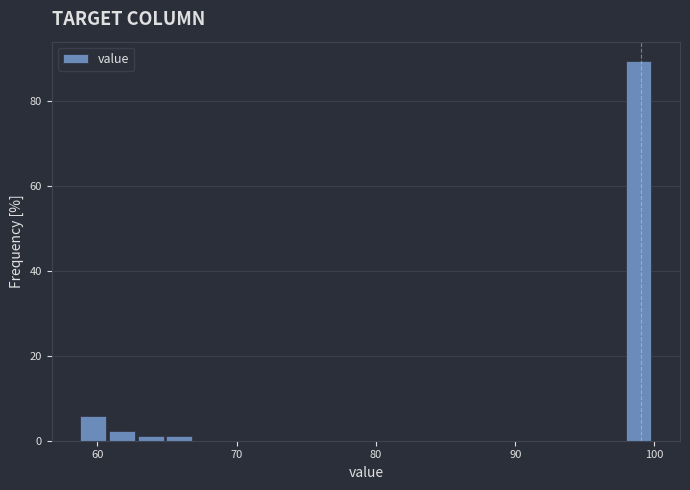

Around what value on the x-axis is the tallest bar? Give the approximate position of its centre, as read against the axis.

99